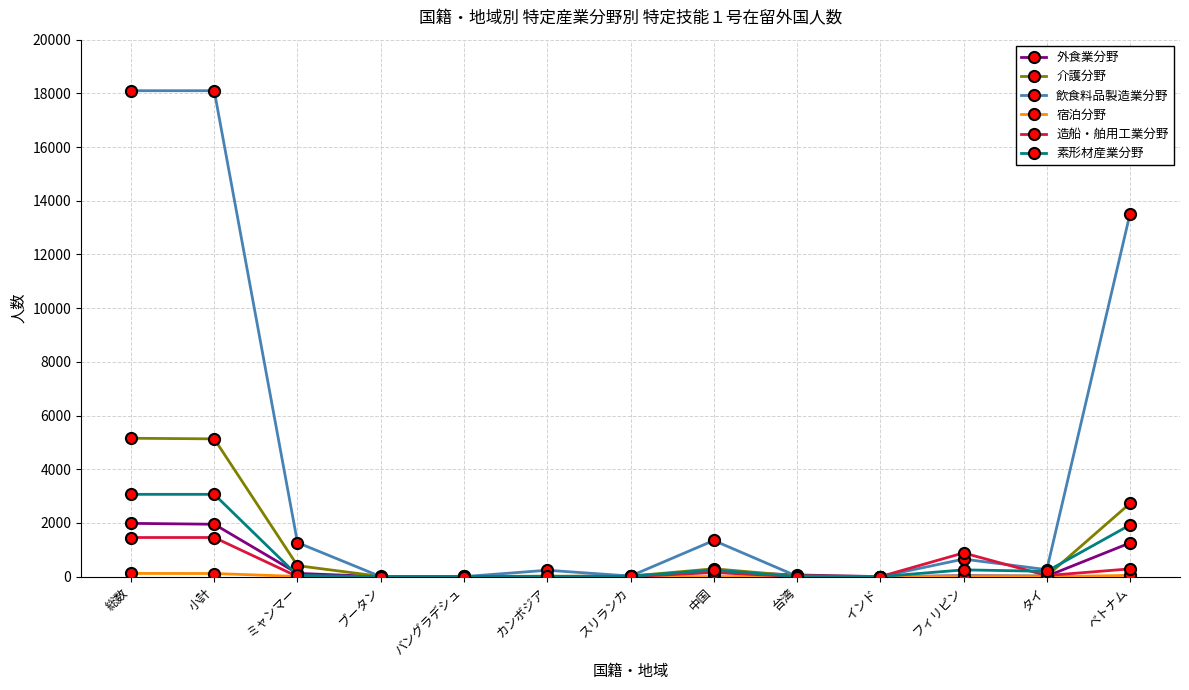

Where is 飲食料品製造業分野 nearest to the value 9049?

ベトナム